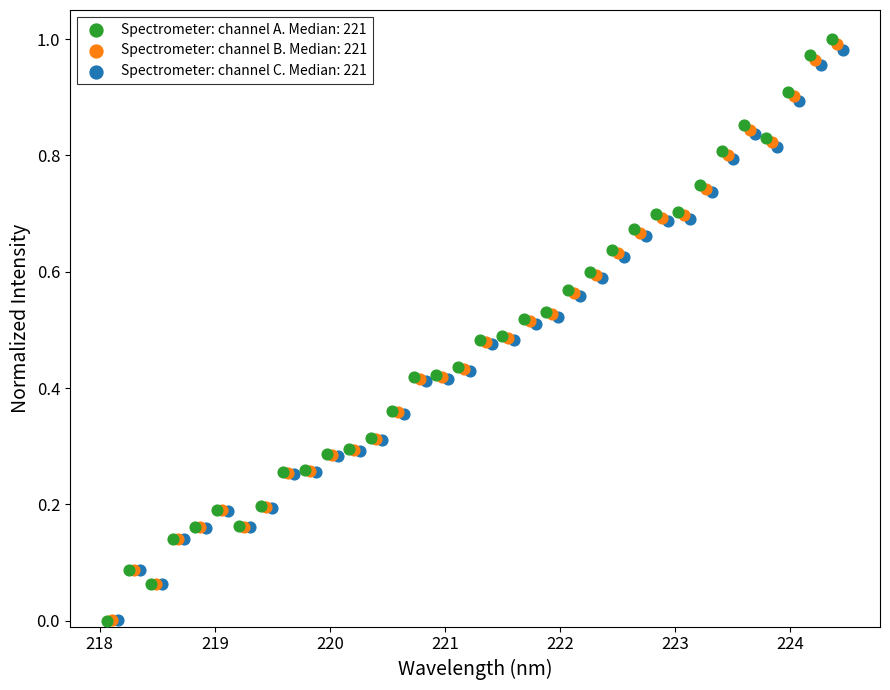

Which series reaches the maximum Y coordinate?

Spectrometer: channel A. Median: 221